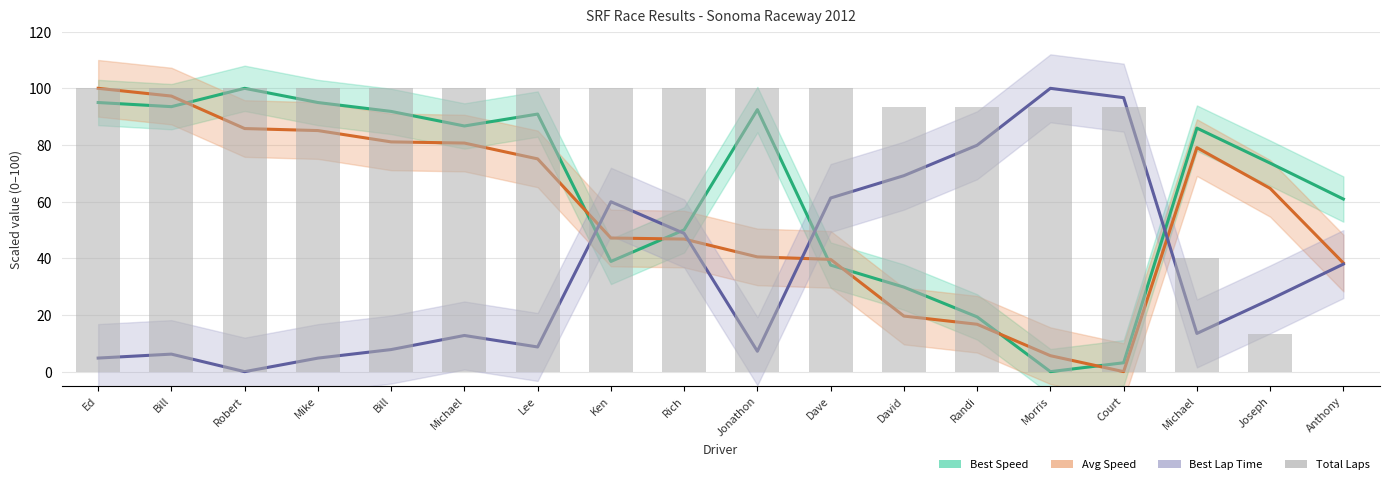

What is the label of the 2nd bar from the right?

Joseph